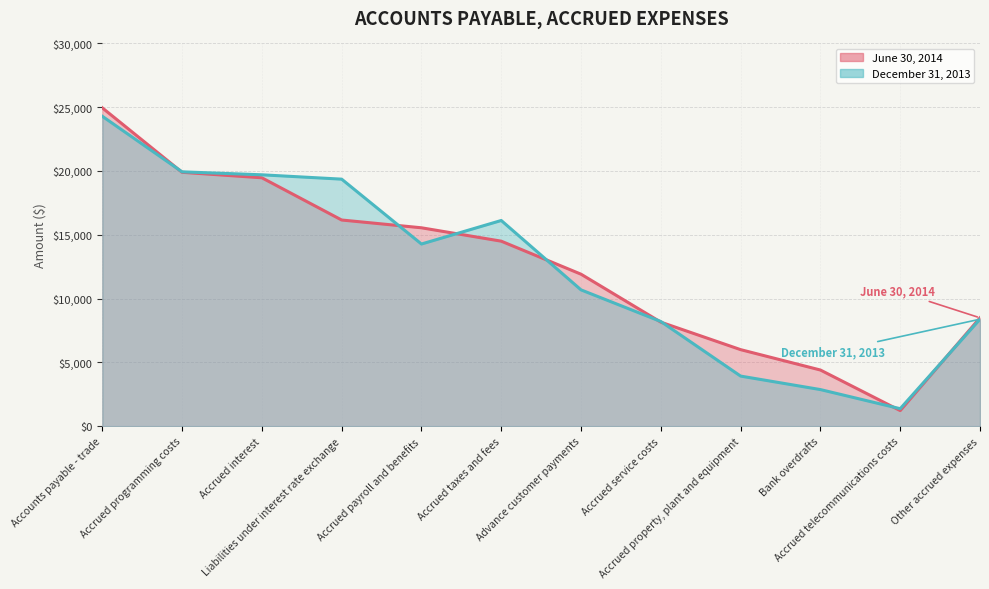

Reading left to right, transcribe all the data shown in this chart.

June 30, 2014: 24941	19890	19461	16152	15543	14494	11906	8149	5995	4398	1220	8489
December 31, 2013: 24282	19927	19694	19354	14271	16115	10678	8200	3923	2866	1368	8380